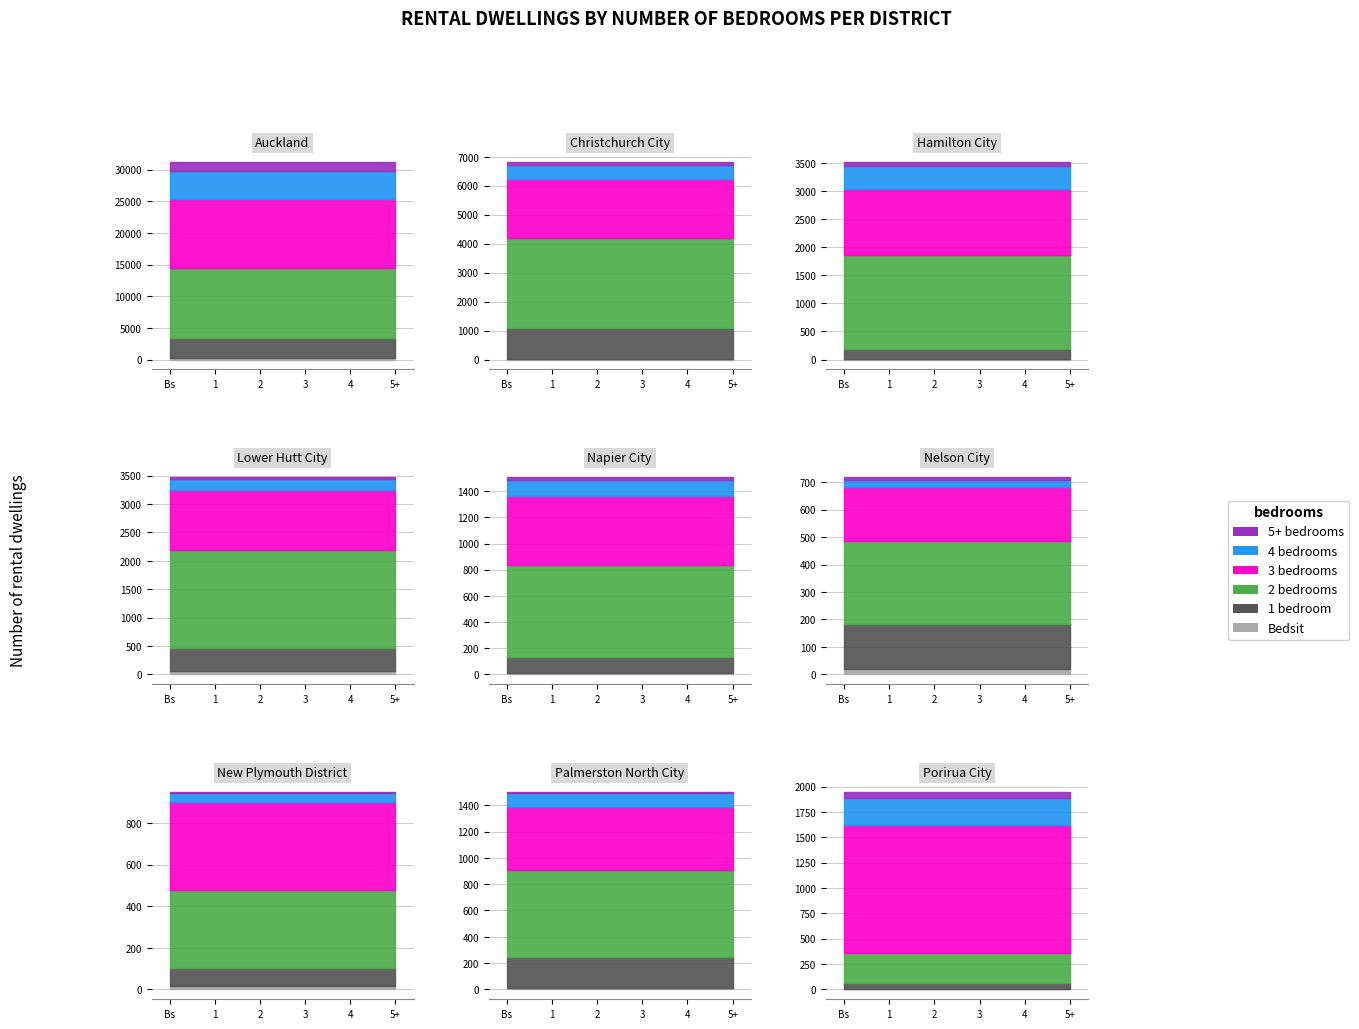

What is the difference between the maximum and minimum values in the 4 bedrooms series?

4306